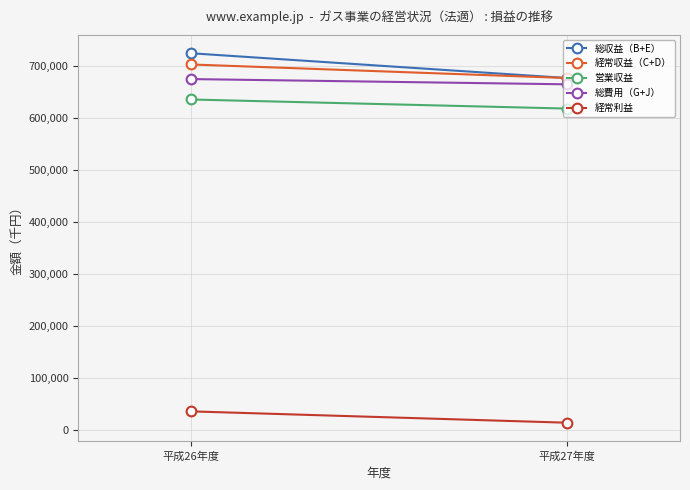

Which series has the largest range (max minus min)?

総収益（B+E）